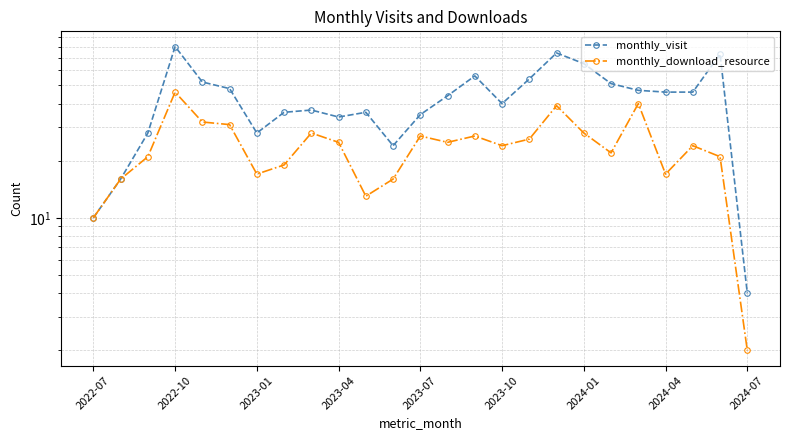

The monthly_visit series shows 56 at 14. True or false?

True